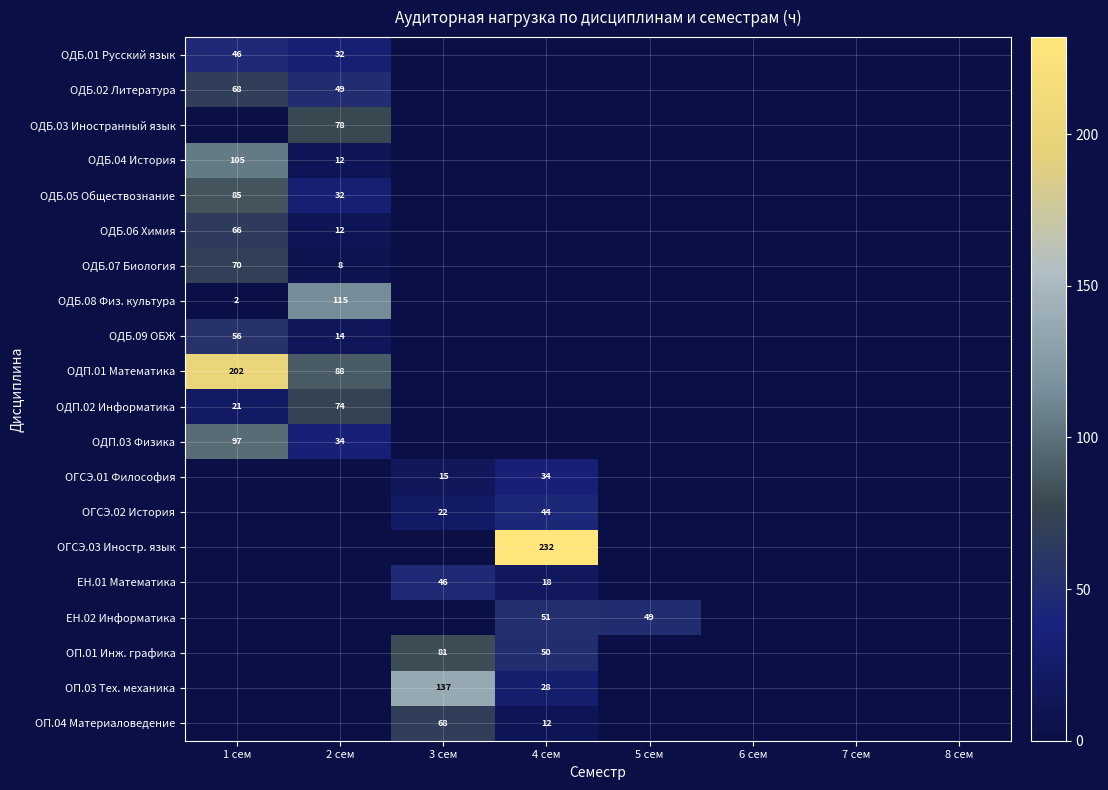

The ОДБ.06 Химия series shows 46 at 1 сем. True or false?

False